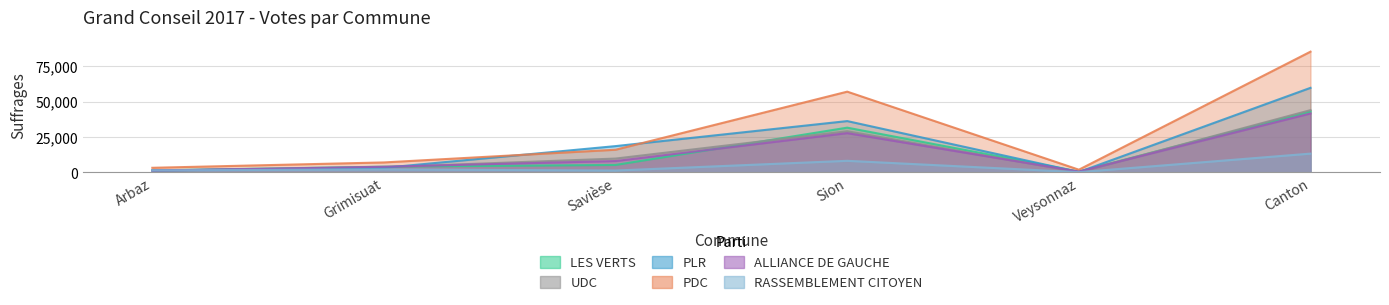

True or false: PDC has a value of 4353 at Grimisuat.

False